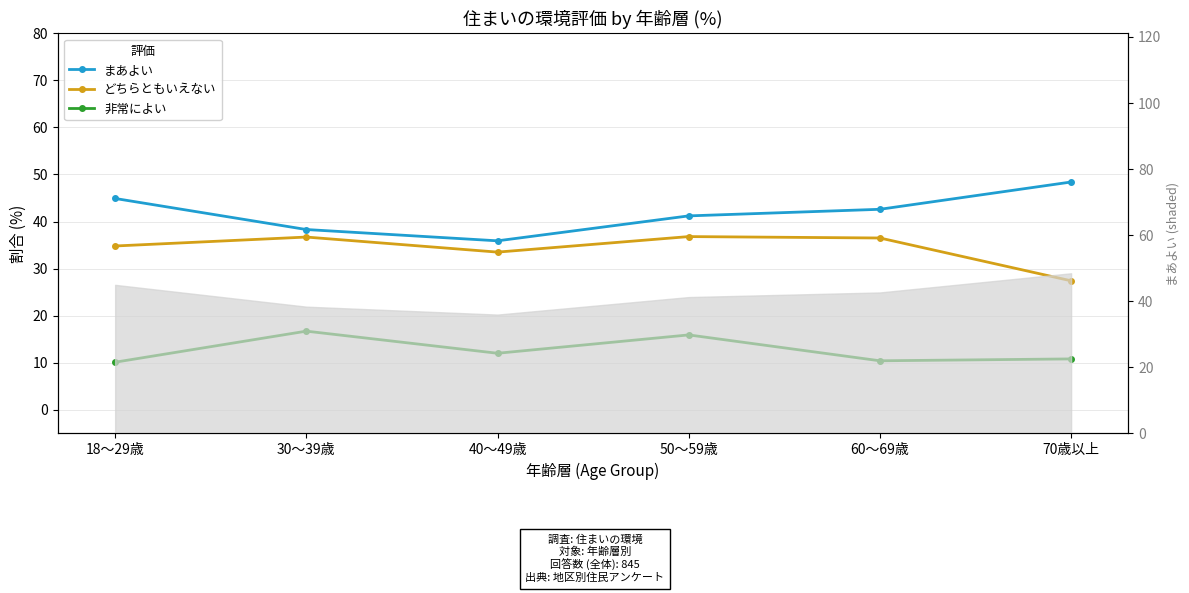

How many lines are shown in the chart?

3